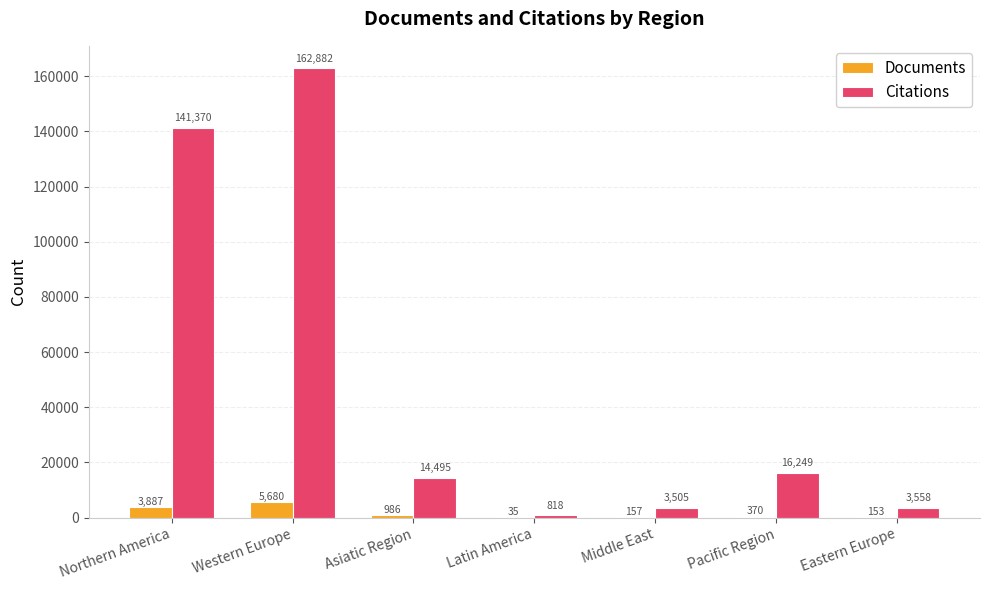

Between Western Europe and Eastern Europe, which series saw the biggest shift?

Citations